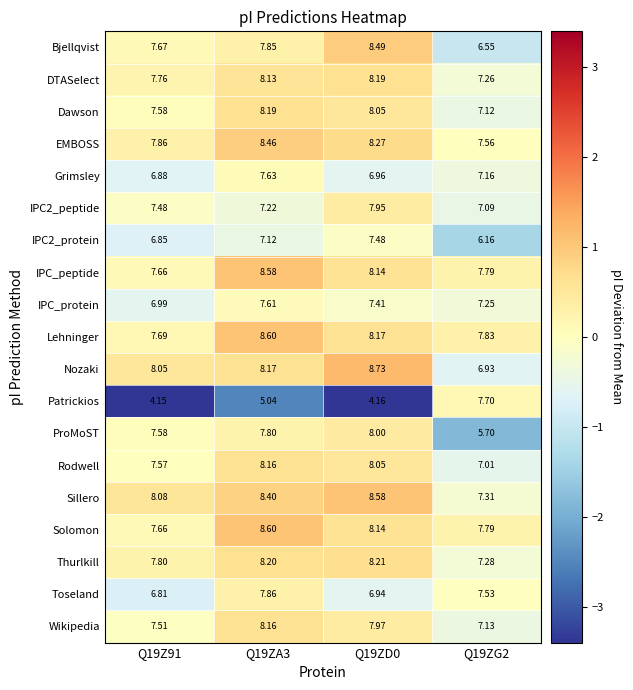

Is the value of Bjellqvist at Q19ZG2 greater than the value of EMBOSS at Q19ZG2?

No